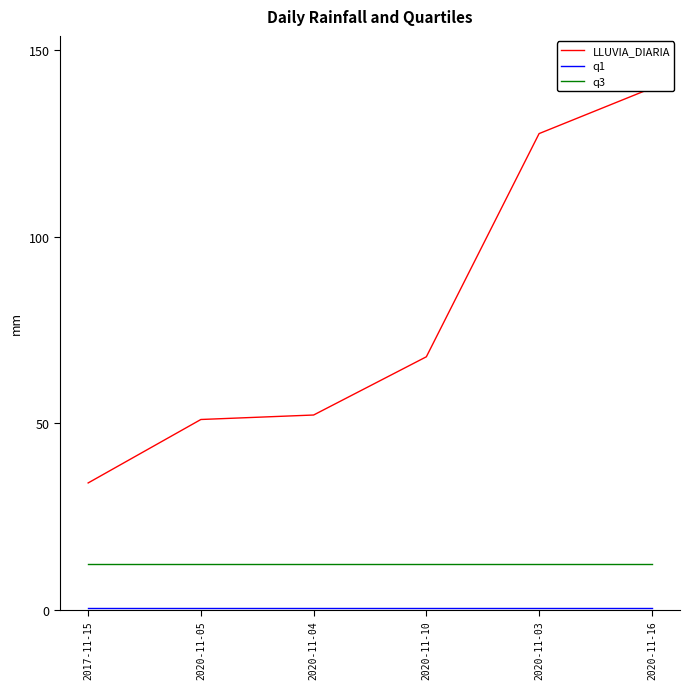

What is the sum of the LLUVIA_DIARIA values at 2020-11-03 and 2020-11-05?

178.6